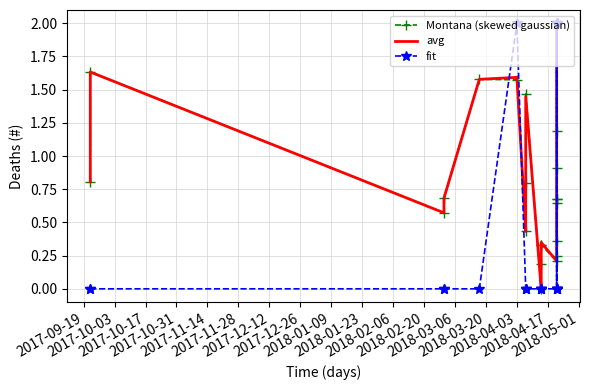

How many interior local peaks does the fit series have?

2